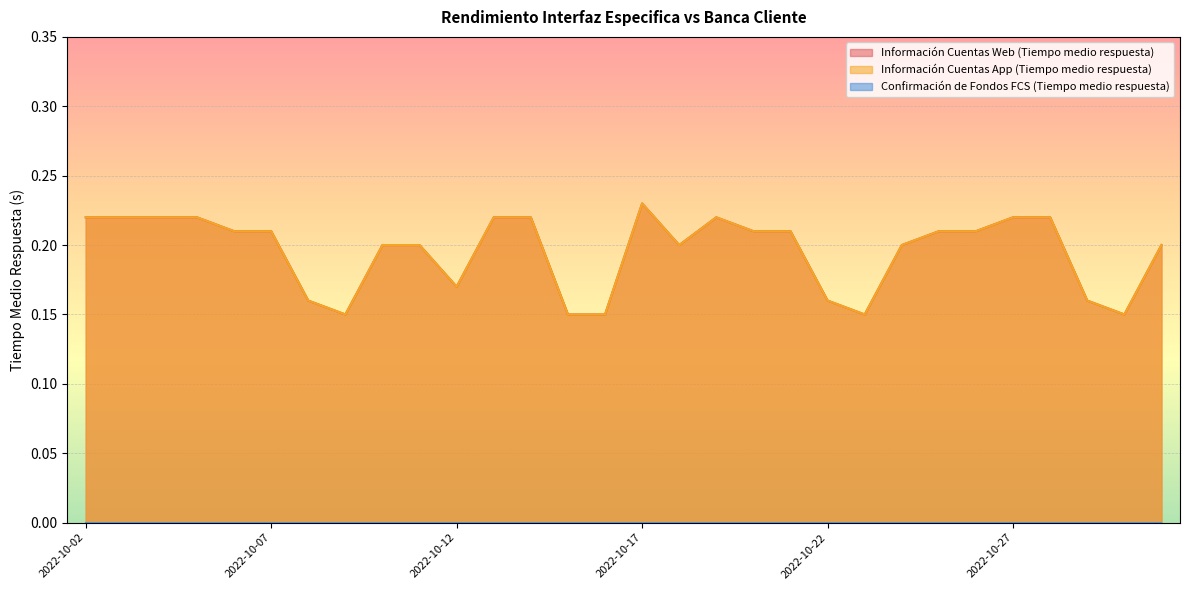

True or false: Información Cuentas App (Tiempo medio respuesta) and Información Cuentas Web (Tiempo medio respuesta) intersect in this chart.

False